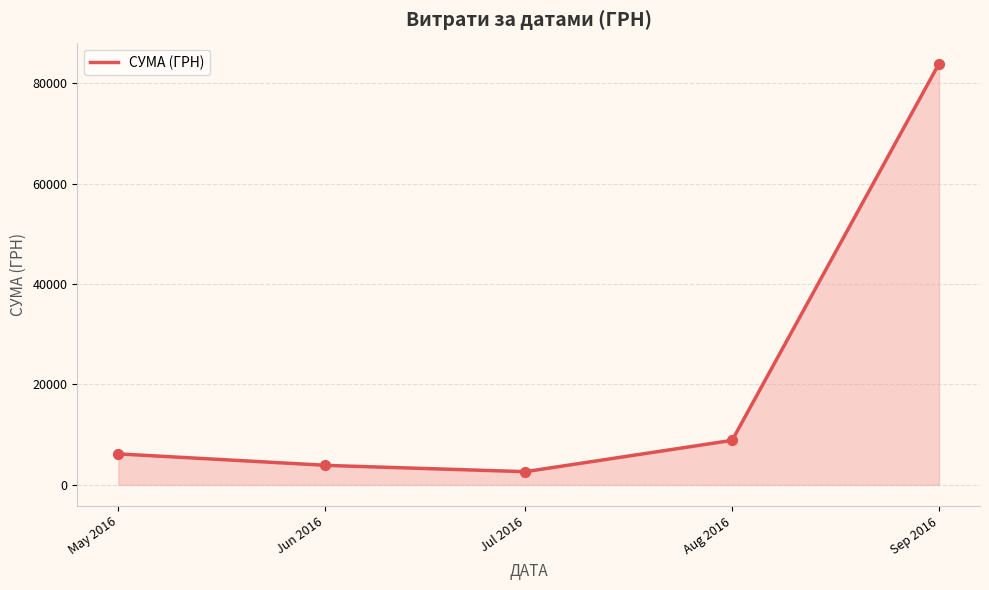

What is the lowest value of the СУМА (ГРН) series?

2625.9